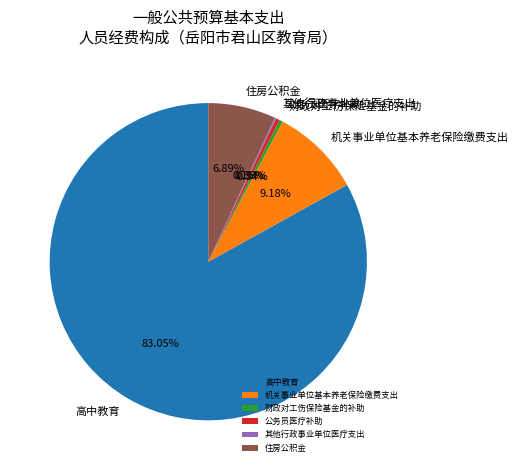

What is the majority slice?

高中教育